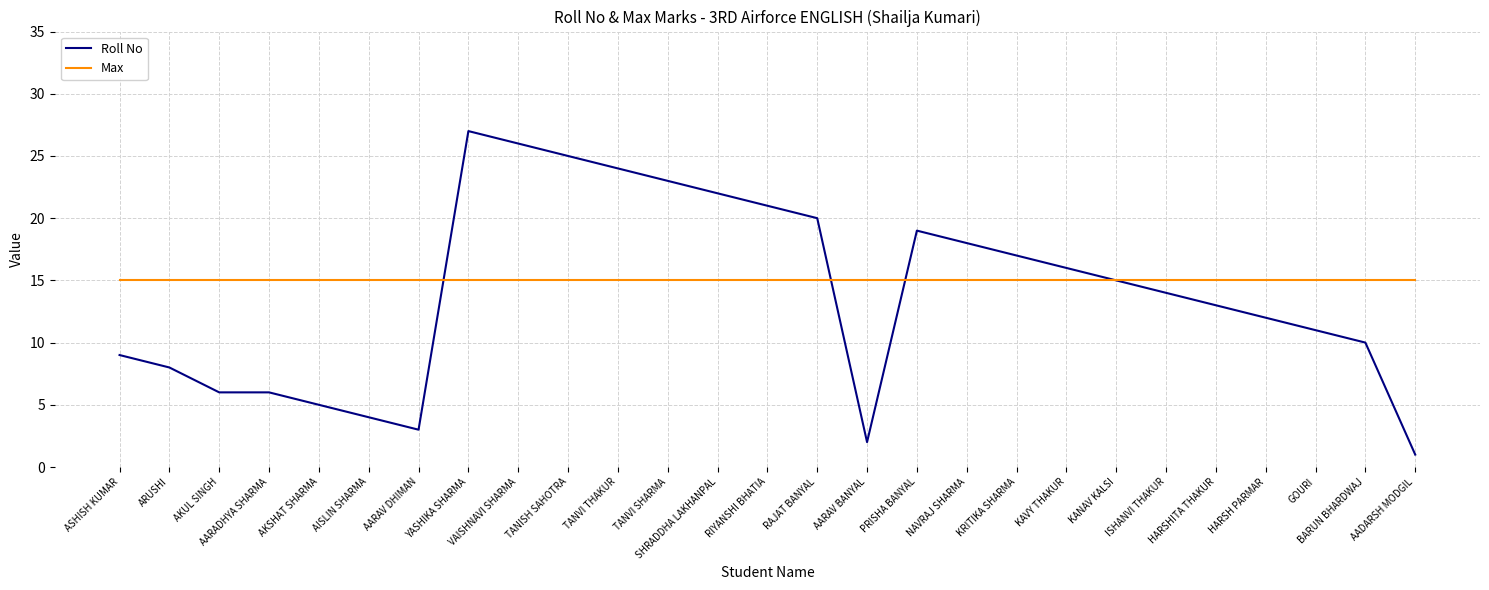

Does the chart display data point markers on the line(s)?

No